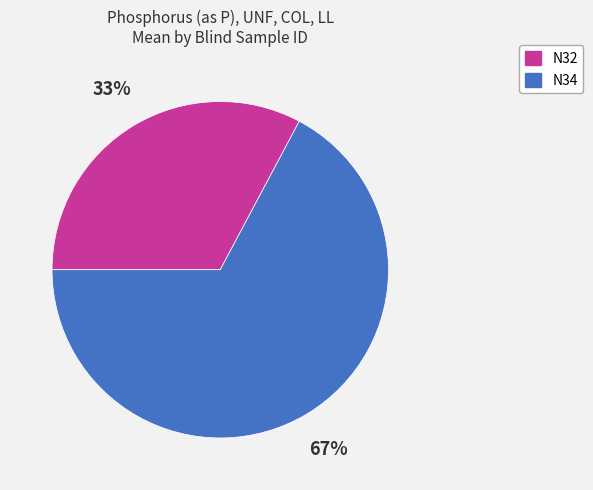

Which slice is the smallest?

N32